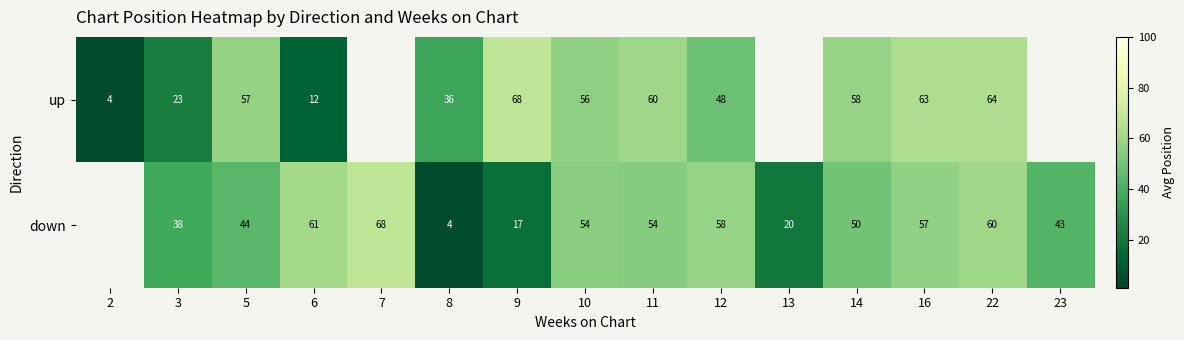

Which series changed the most between 2 and 22?

up